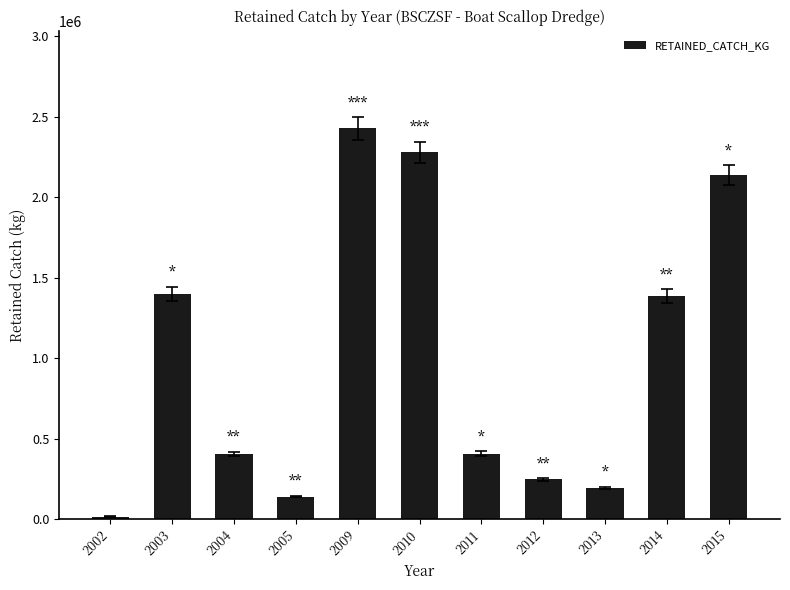

What is the value of the 7th bar from the left?

404948